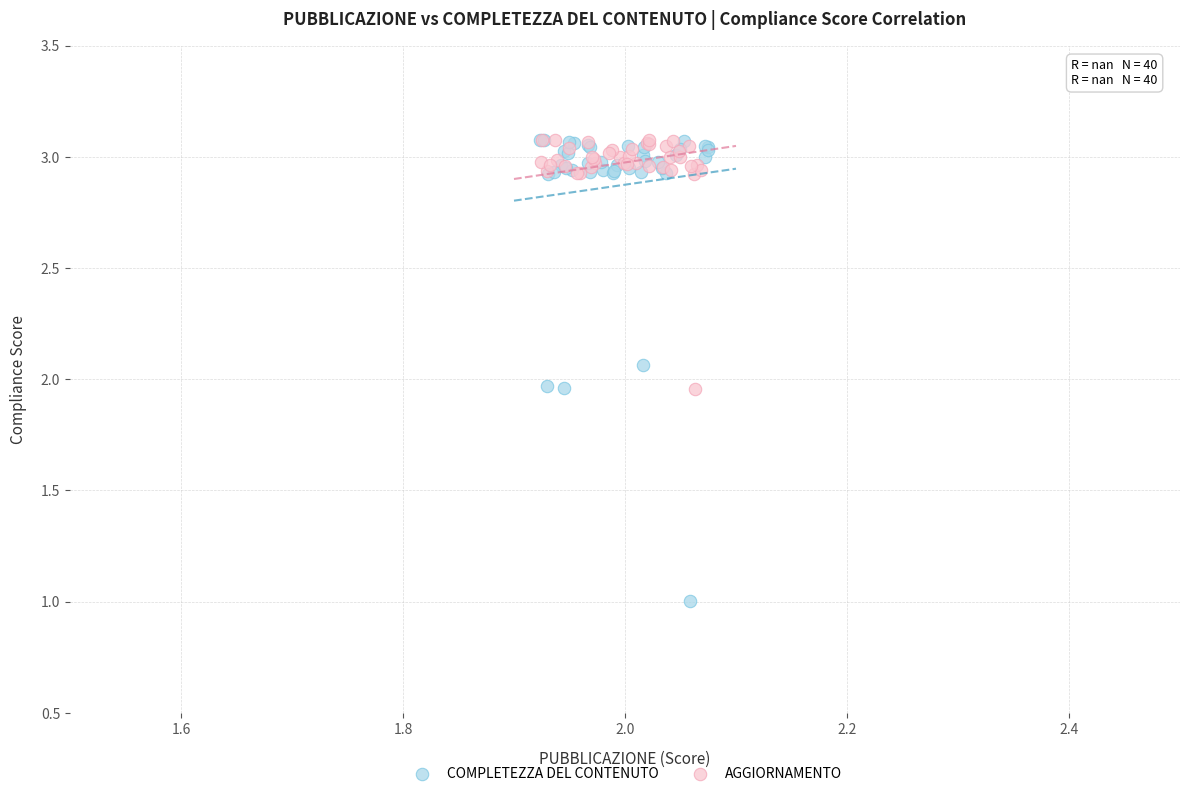

Which series has the widest spread of Y values?

COMPLETEZZA DEL CONTENUTO